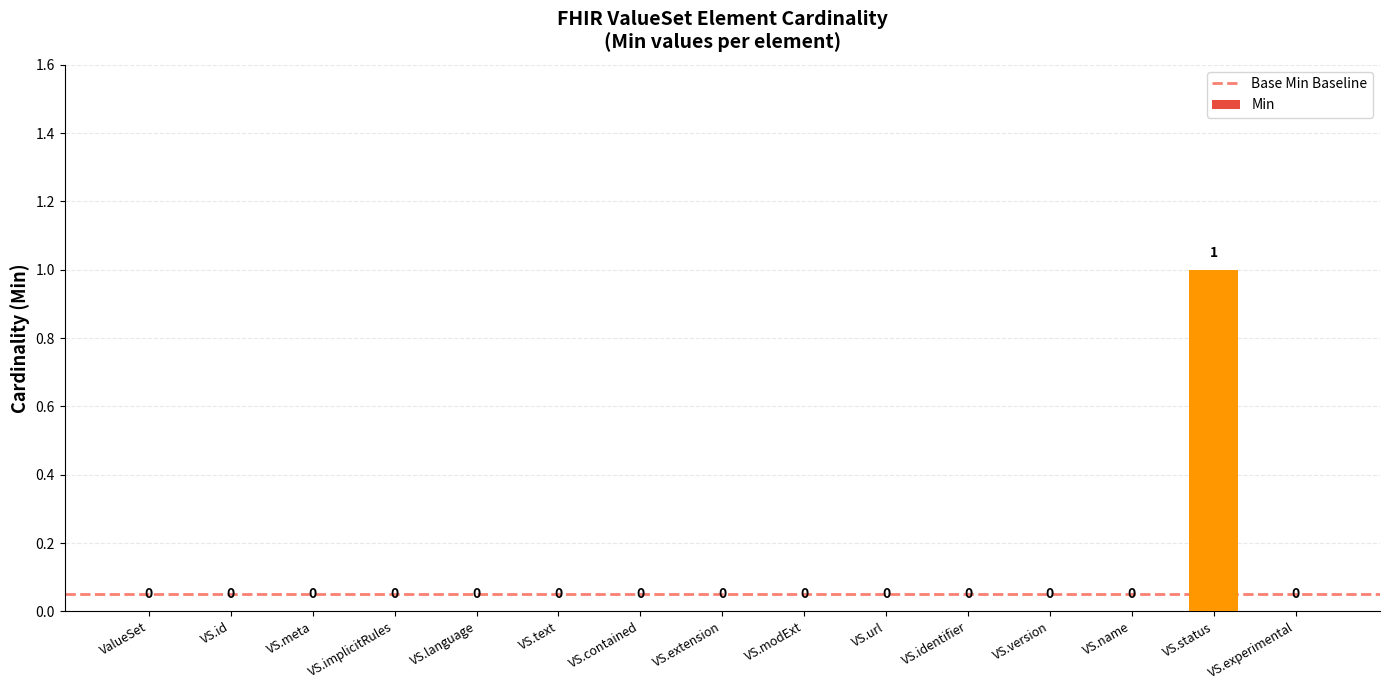

Reading left to right, what are all the values shown in this chart?

0	0	0	0	0	0	0	0	0	0	0	0	0	1	0